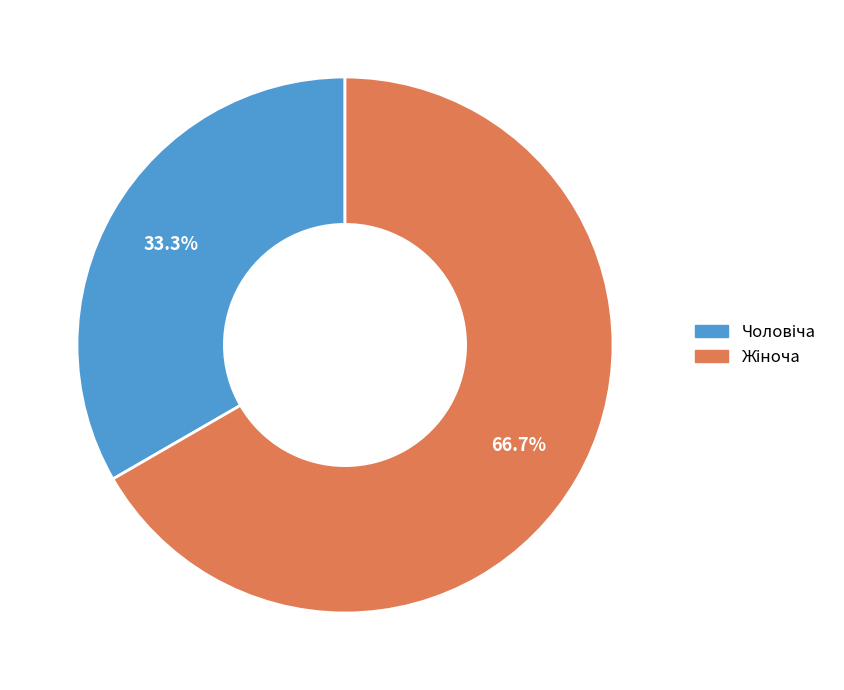

Is there any slice that represents more than half of the pie?

Yes